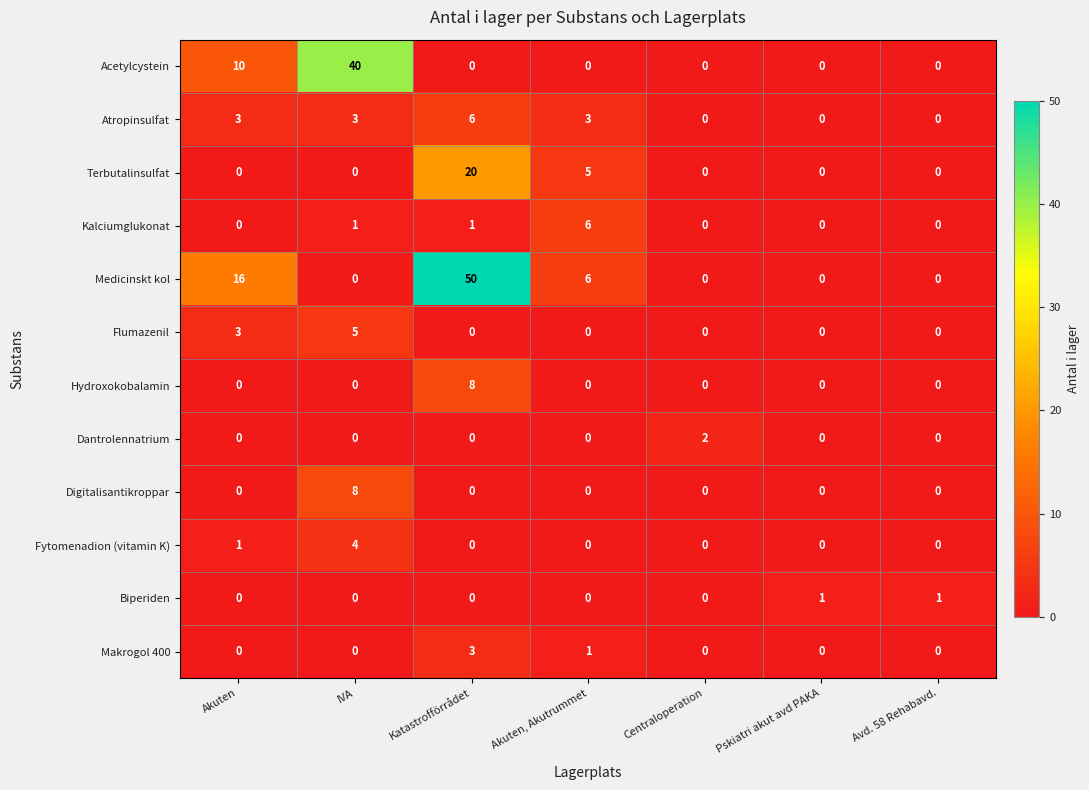

What is the highest value of the Fytomenadion (vitamin K) series?

4